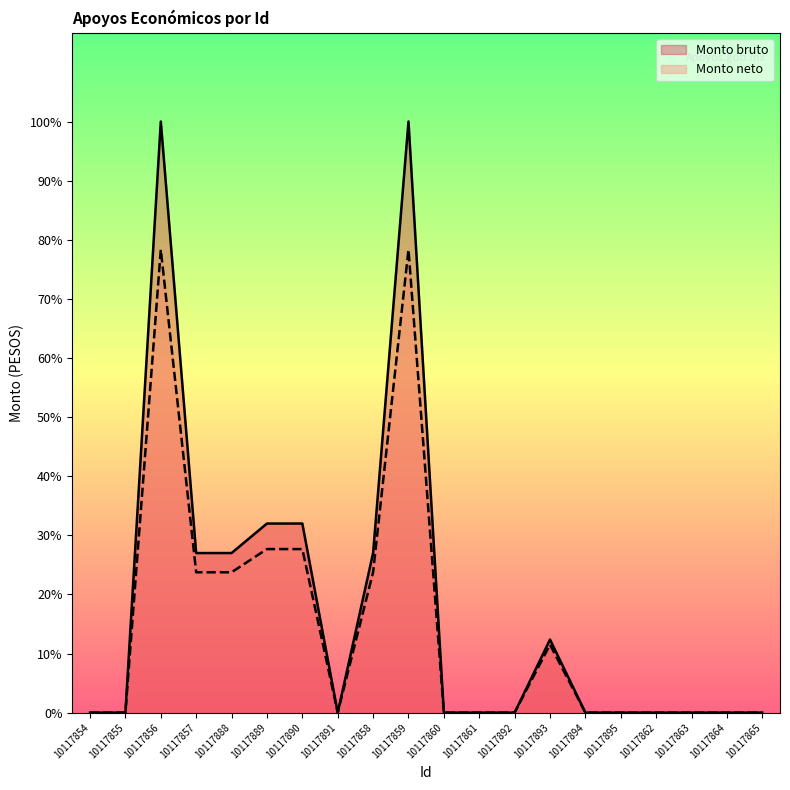

Reading left to right, list all the values displayed in this chart.

Monto bruto: 0.0	0.0	32765.0	8845.0	8845.0	10481.0	10481.0	0.0	8845.0	32765.0	0.0	0.0	0.0	4051.0	0.0	0.0	0.0	0.0	0.0	0.0
Monto neto: 0.0	0.0	25665.5	7778.8	7778.8	9065.3	9065.3	0.0	7778.8	25665.5	0.0	0.0	0.0	3766.7	0.0	0.0	0.0	0.0	0.0	0.0